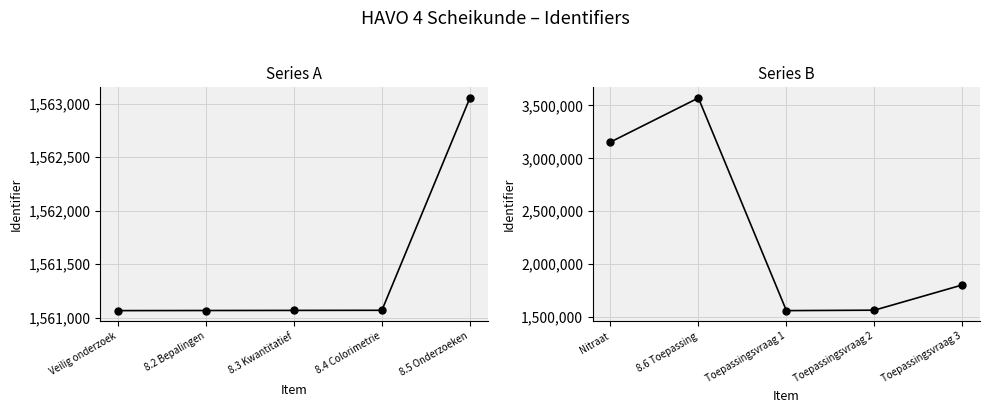

Does the chart display data point markers on the line(s)?

Yes